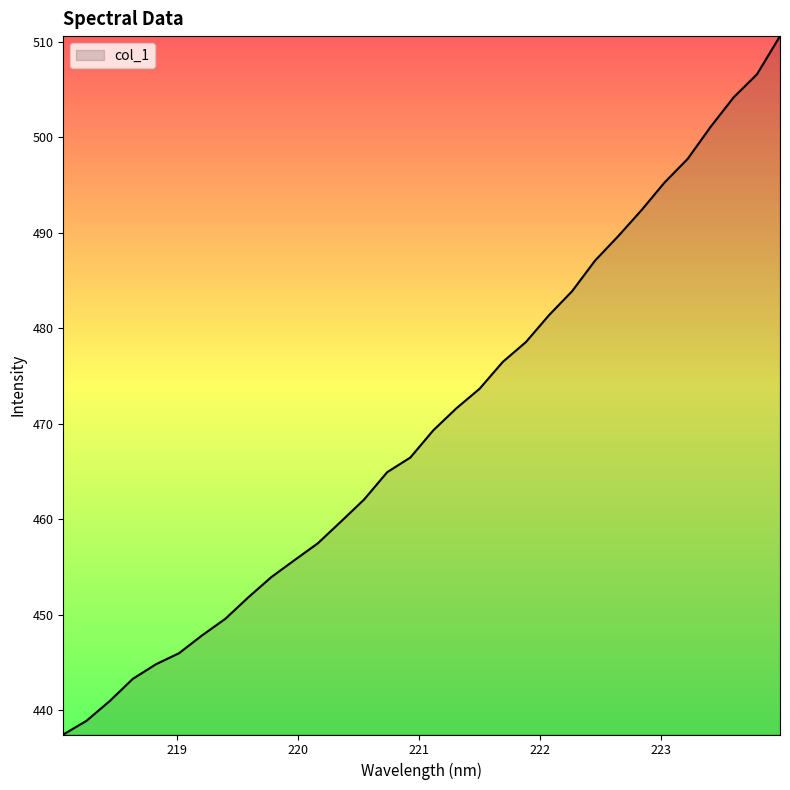

What is the difference between the maximum and minimum values?

73.1